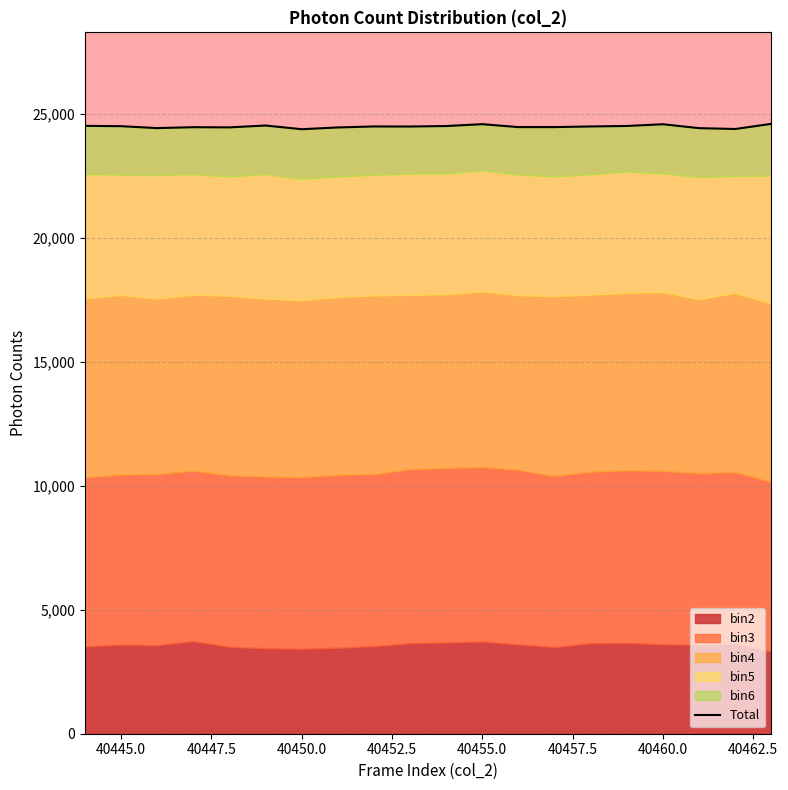

Count the number of values greater than 24482.

8